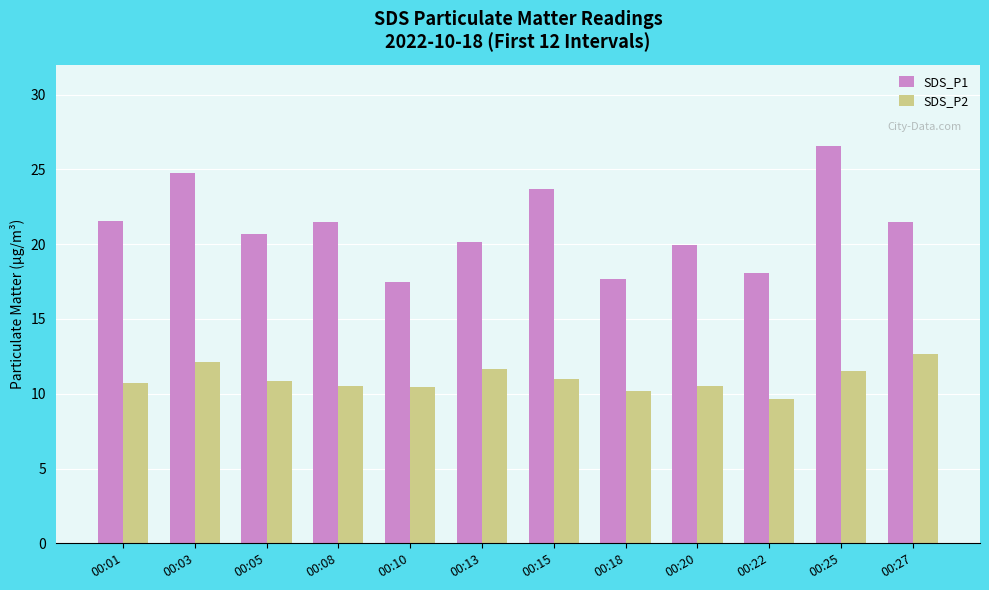

What is the greatest value displayed?

26.6